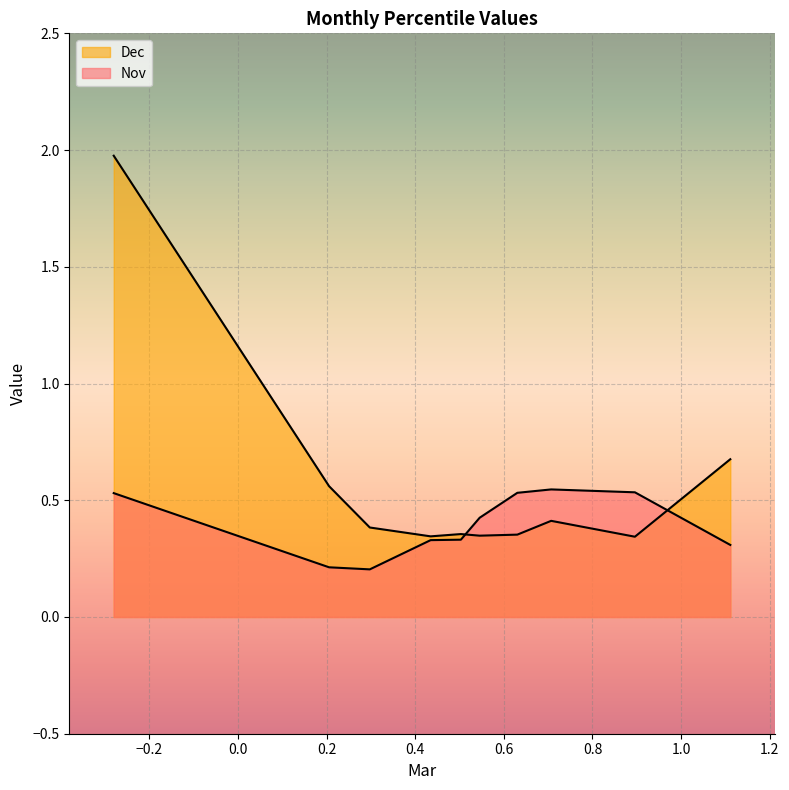

What is the difference between the Nov values at pct35 and pct15?

0.1